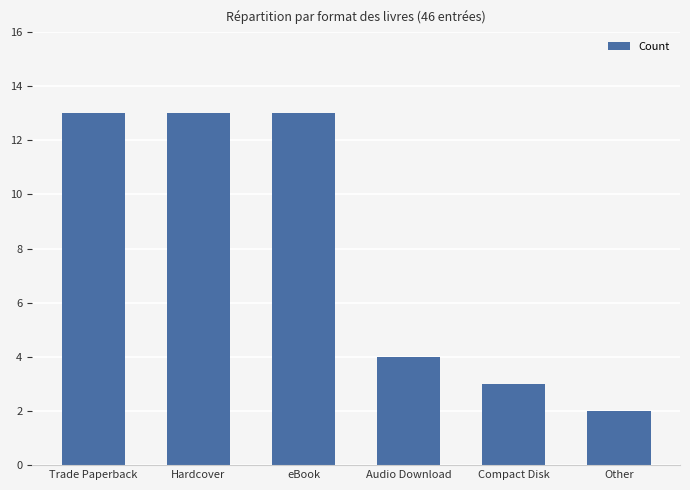

Which category has the lowest value across all series?

Other